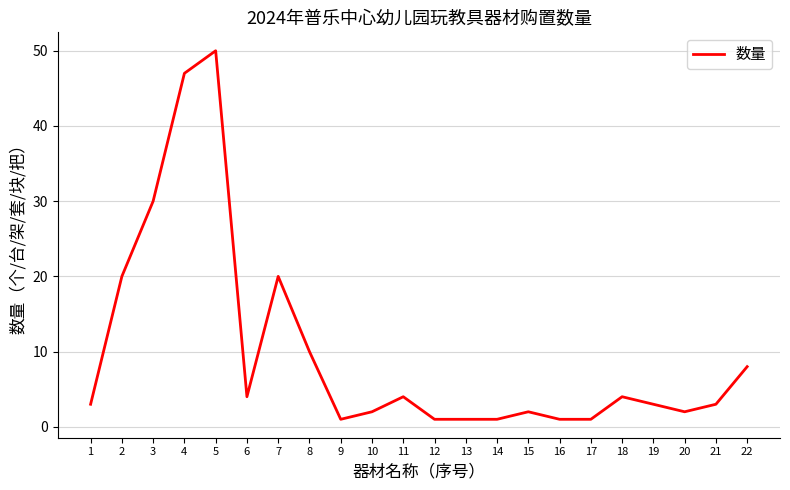

Reading left to right, list all the values displayed in this chart.

3	20	30	47	50	4	20	10	1	2	4	1	1	1	2	1	1	4	3	2	3	8